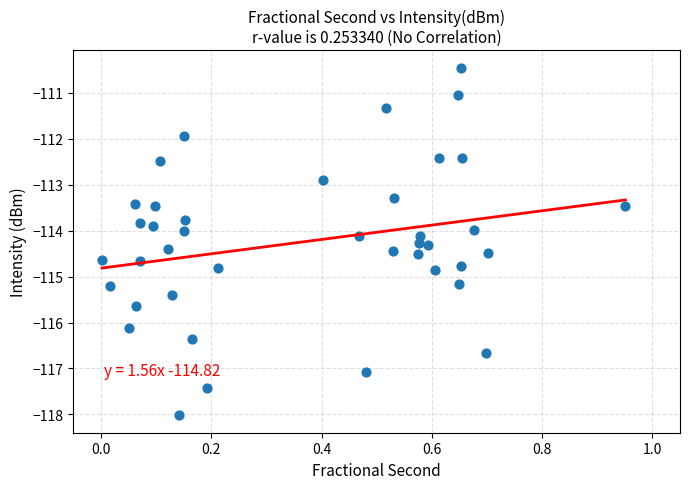

What is the range of X values (max minus min)?

0.9